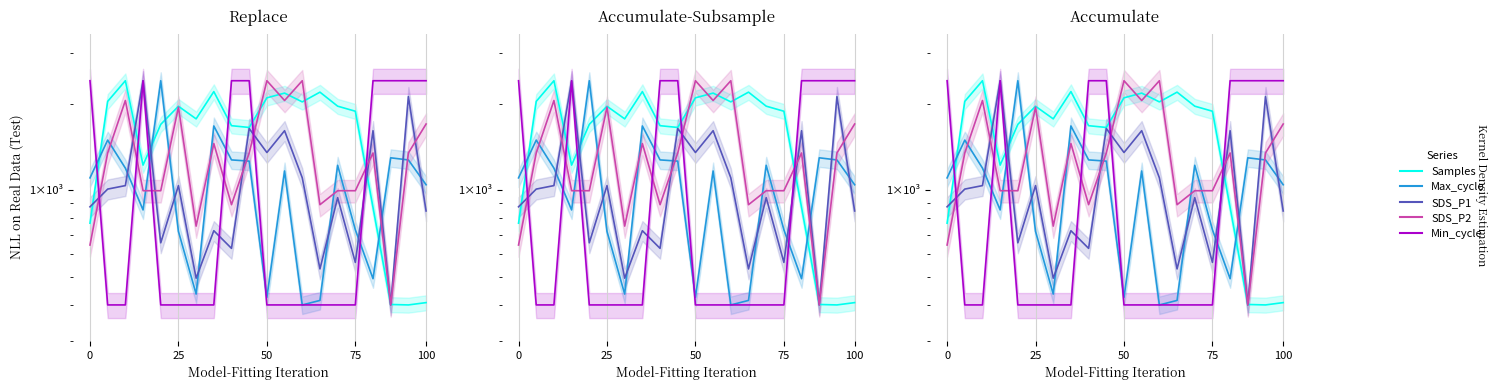

What is the sum of the SDS_P2 values at 0 and 75?

1642.1